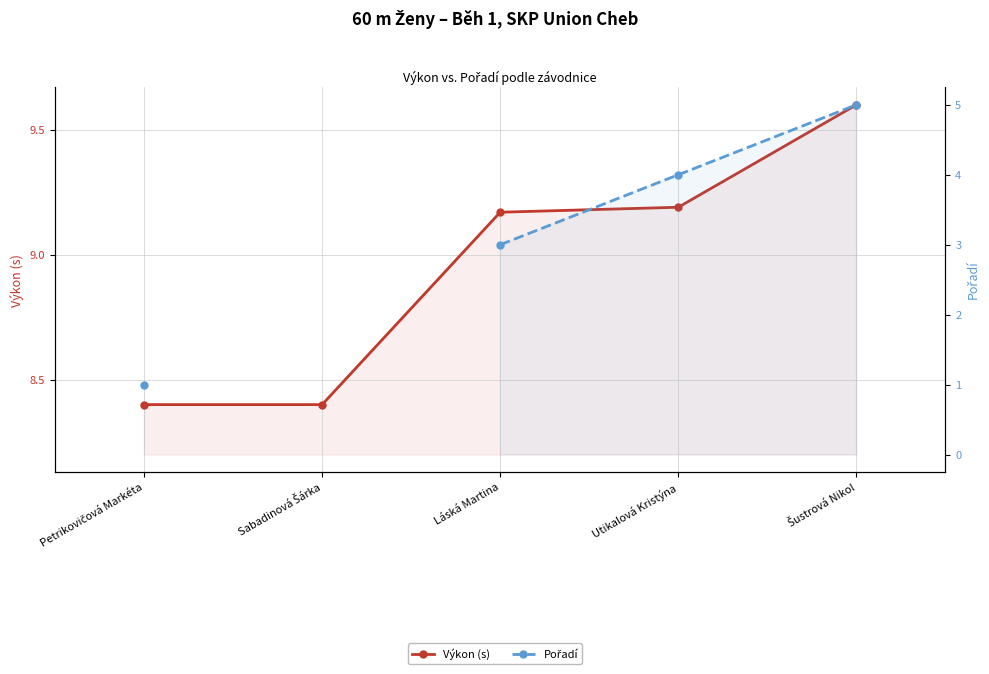

True or false: Výkon (s) and Pořadí intersect in this chart.

False